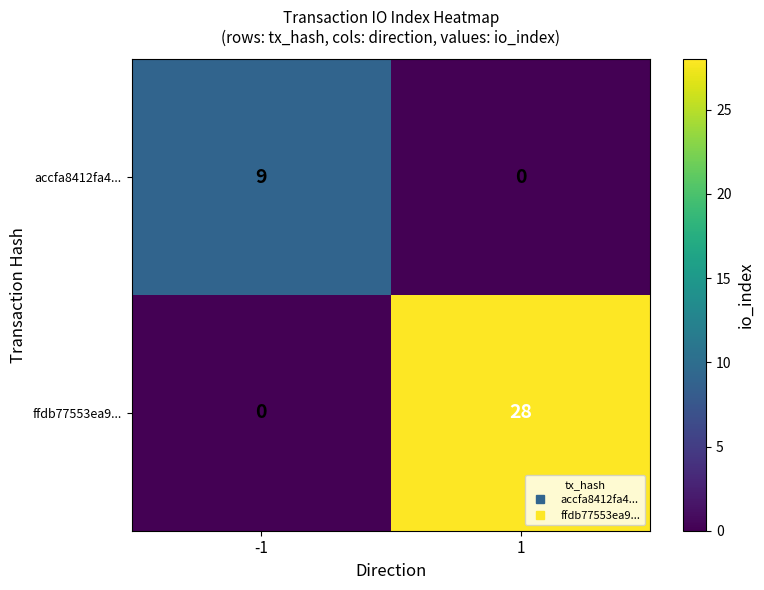

The value of ffdb77553ea9... at -1 is 0. True or false?

True